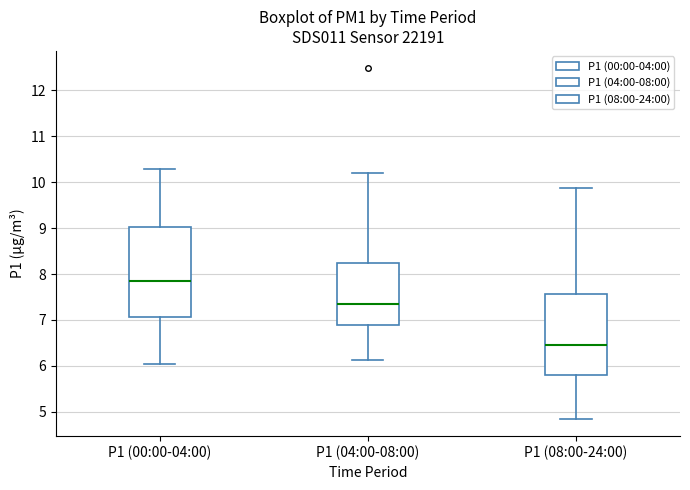

Reading left to right, read every box against the y-axis: the position of its median line, the range the box covers, and the ends of its whiskers. The values are not printed on the chart, so give them approximately, as read against the axis.

P1 (00:00-04:00): median 7.9, box 7.1 to 9.0, whiskers 6.0 to 10.3
P1 (04:00-08:00): median 7.4, box 6.9 to 8.3, whiskers 6.1 to 10.2
P1 (08:00-24:00): median 6.5, box 5.8 to 7.6, whiskers 4.9 to 9.9